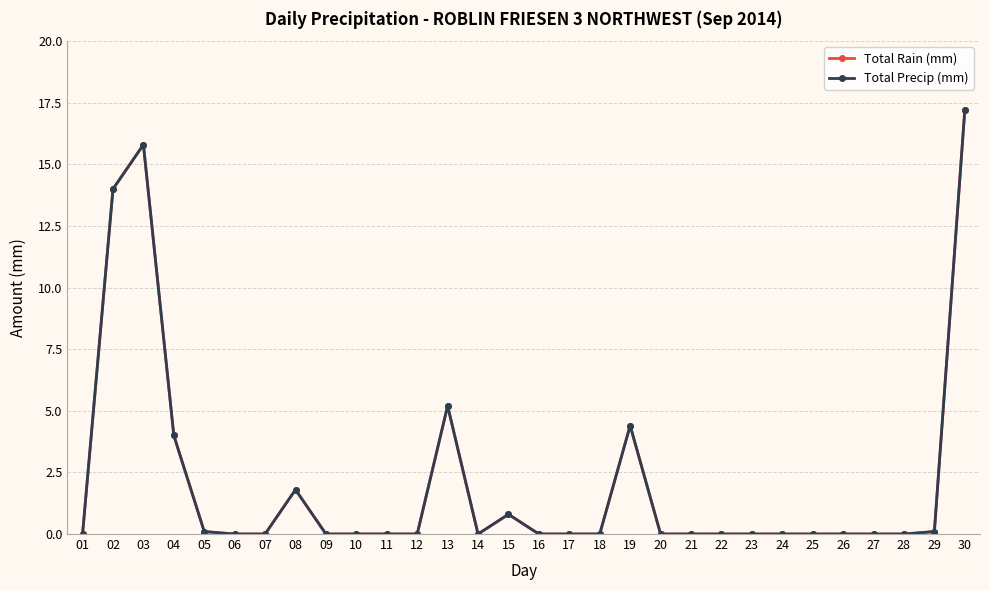

Does the chart display data point markers on the line(s)?

Yes